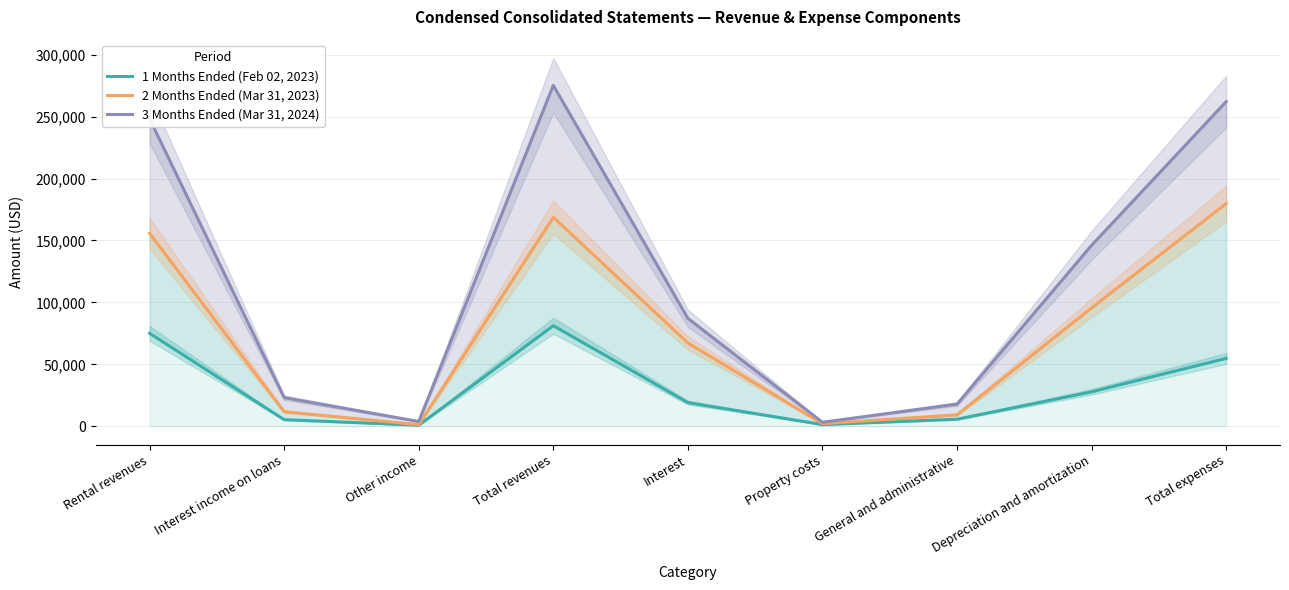

How many interior local peaks does the 3 Months Ended (Mar 31, 2024) series have?

1